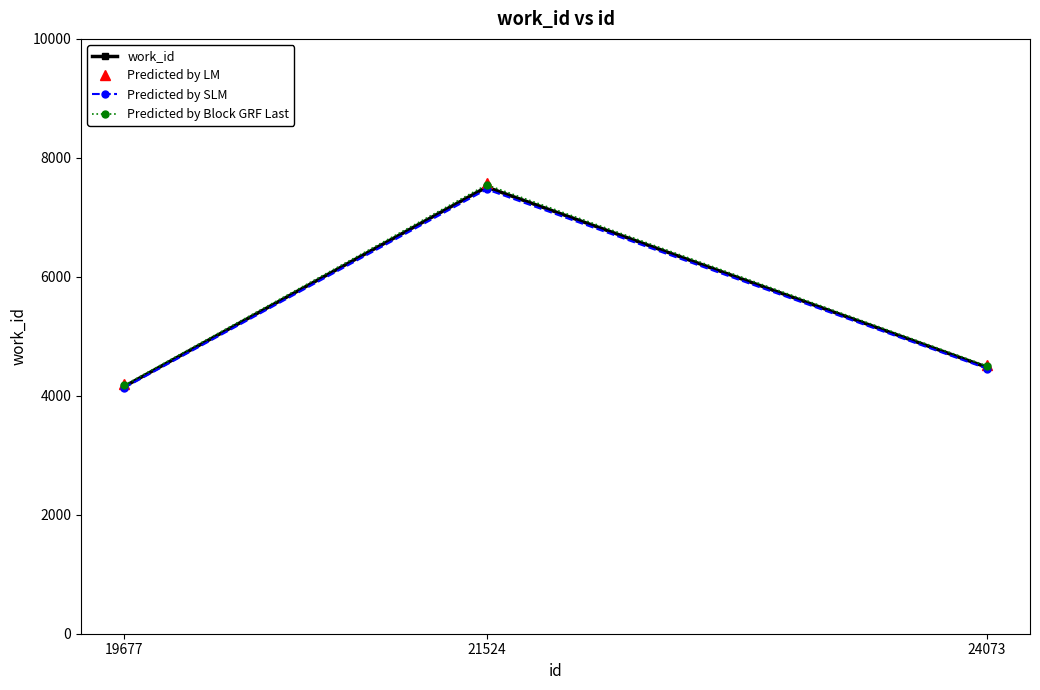

What is the average value of the Predicted by SLM series?

5354.4